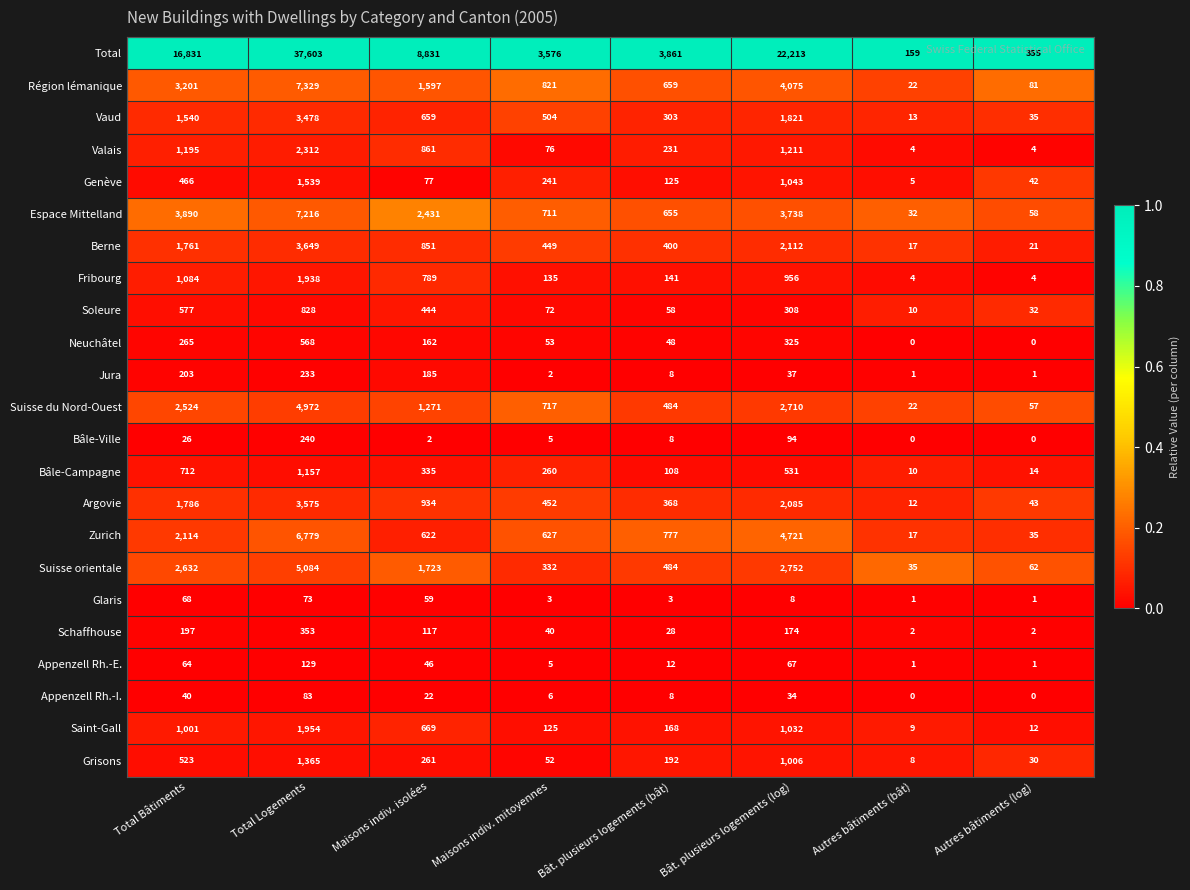

At which label does Total first exceed 8831?

Total Bâtiments